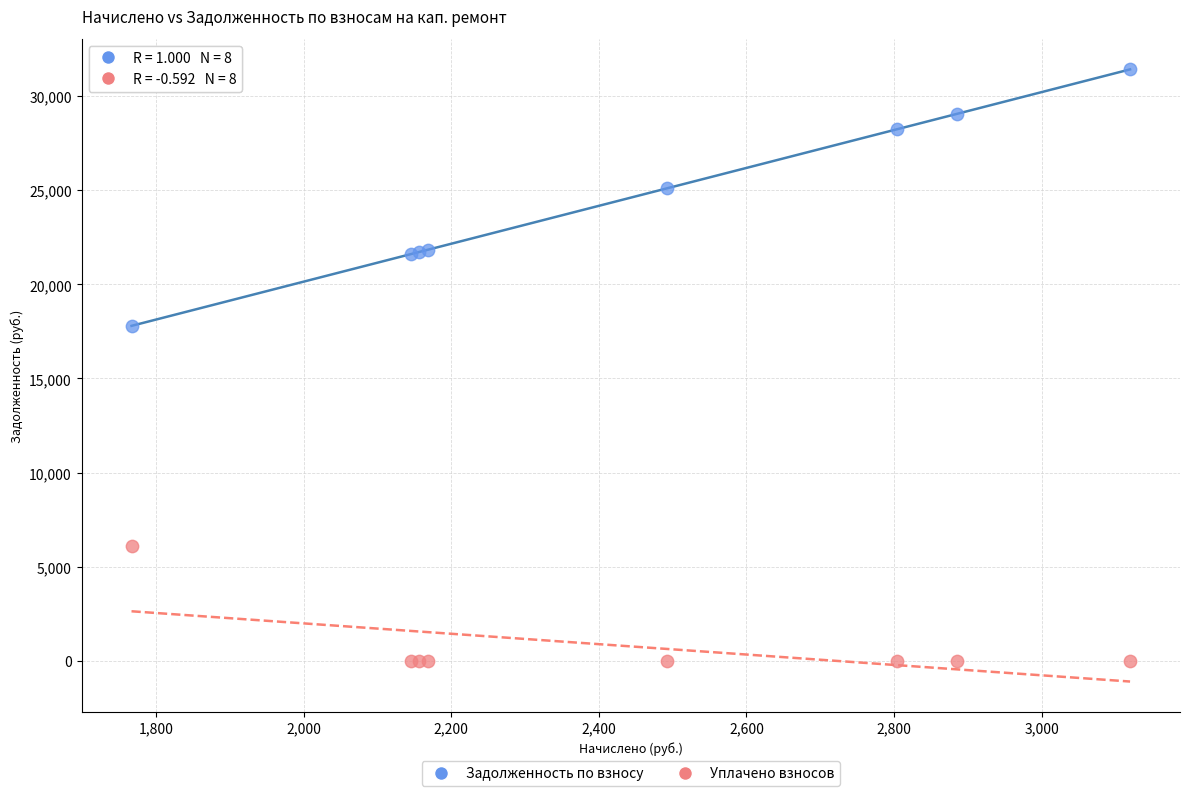

Which series has the largest Y range (max minus min)?

Задолженность по взносу